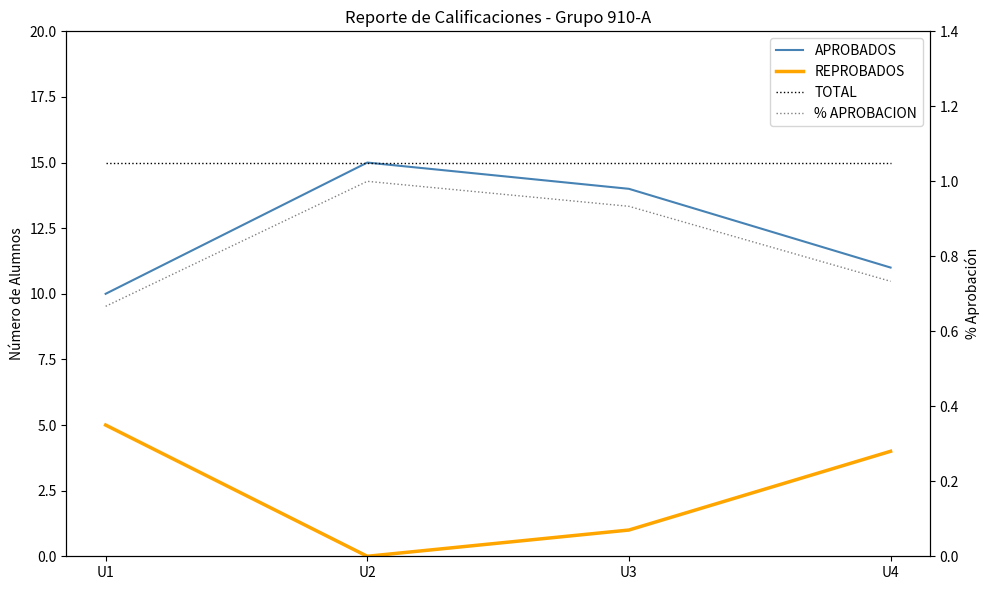

Reading right to left, transcribe all the data shown in this chart.

APROBADOS: 11.0	14.0	15.0	10.0
REPROBADOS: 4.0	1.0	0.0	5.0
TOTAL: 15.0	15.0	15.0	15.0
% APROBACION: 0.7	0.9	1.0	0.7